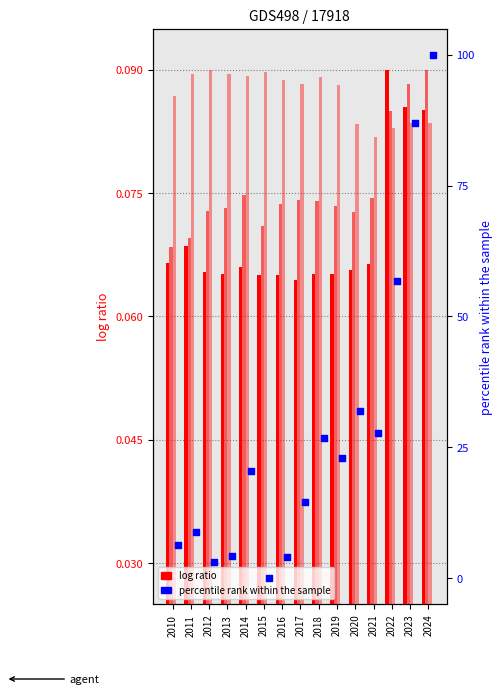

What is the total value across all series at 2012?

3.4